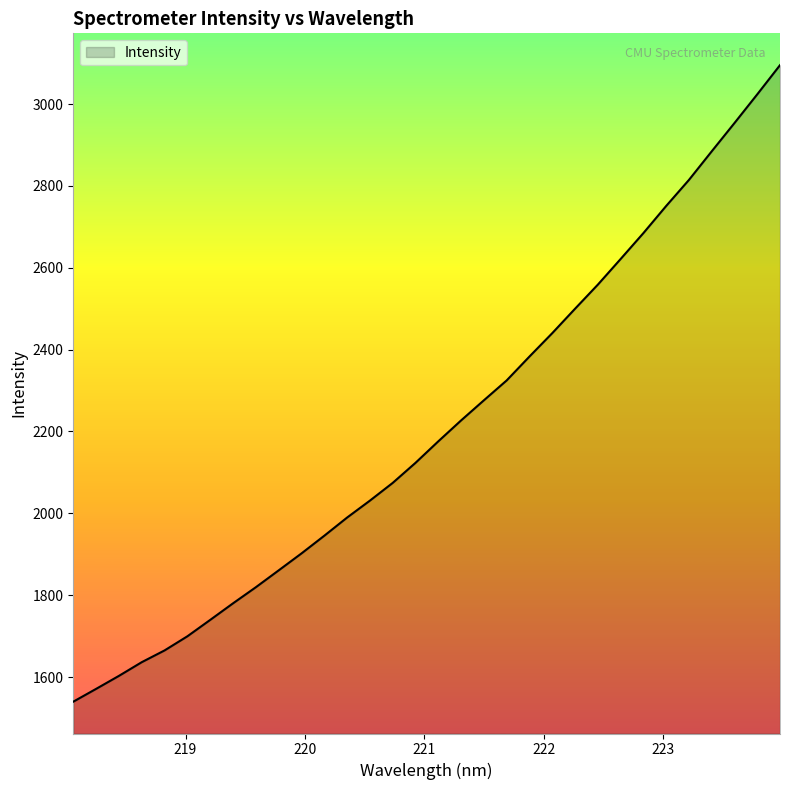

What is the difference between the maximum and minimum values?

1555.2